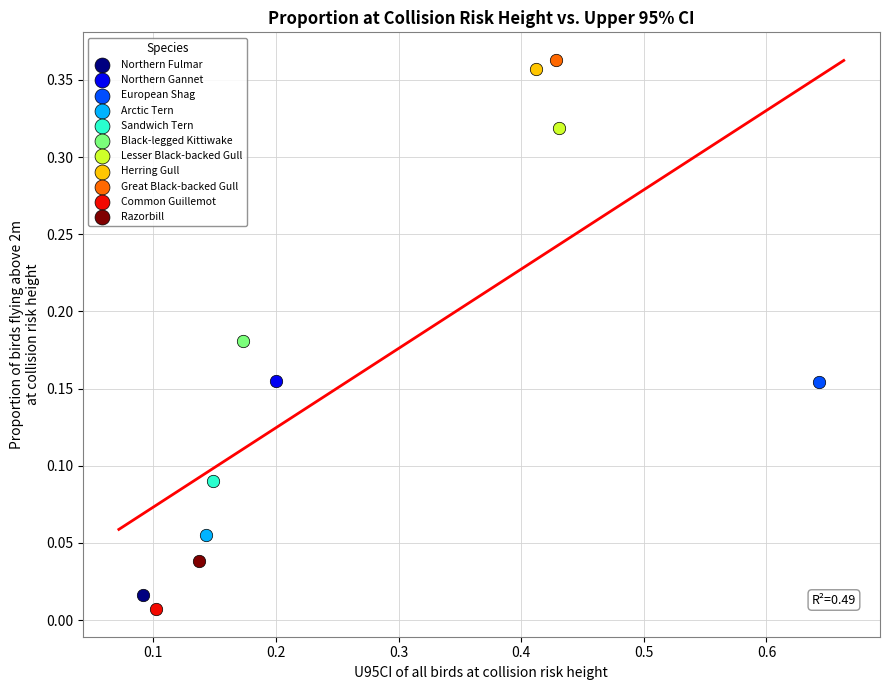

Which series contains the lowest Y value?

Common Guillemot